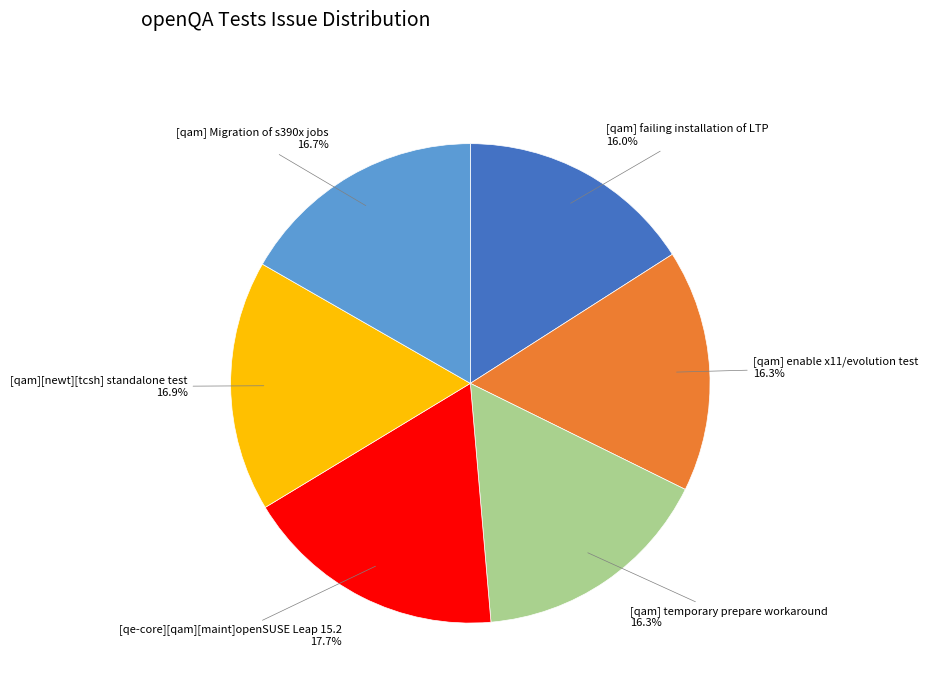

What is the ratio of the value at [qam] temporary prepare workaround to the value at [qam][newt][tcsh] standalone test?

1.0